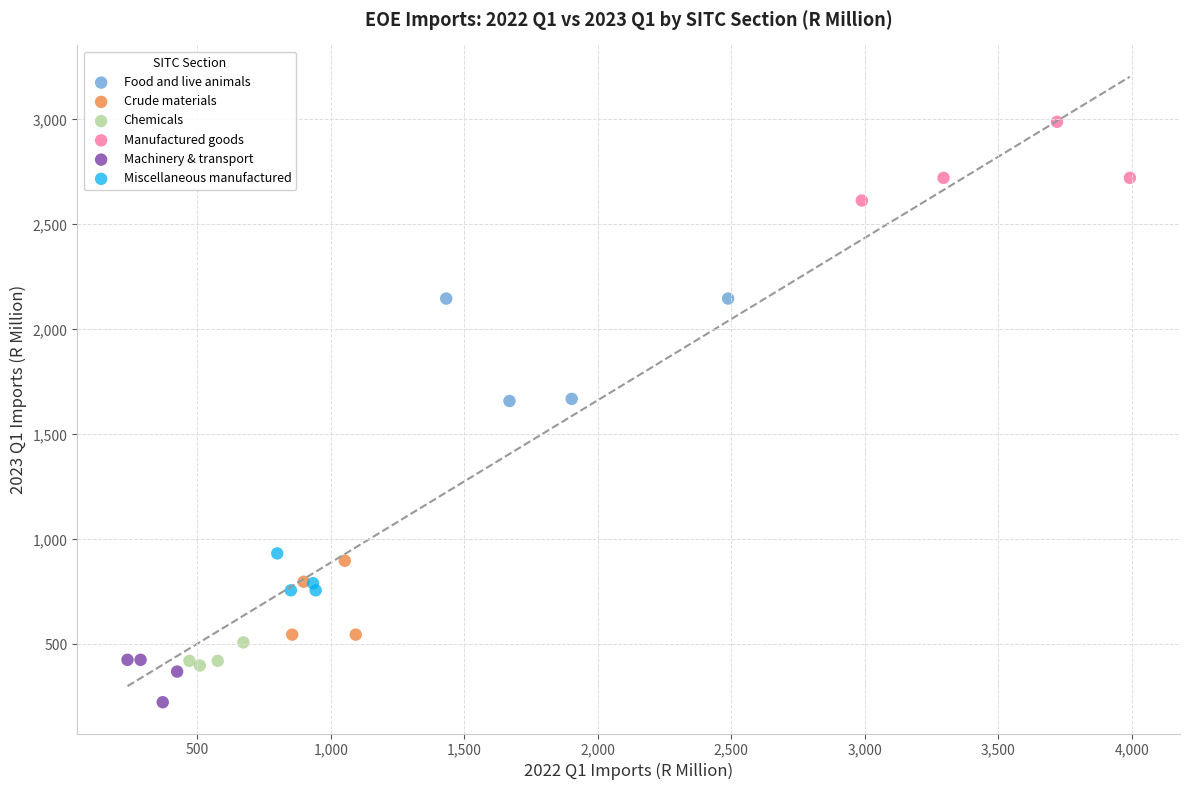

Which series has the widest spread of Y values?

Food and live animals